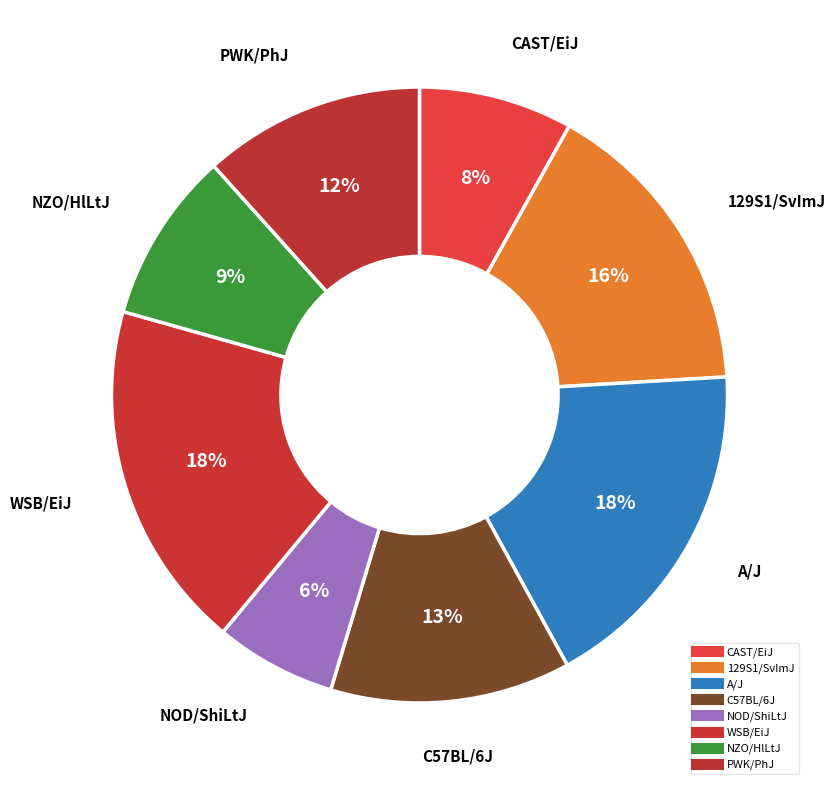

To the nearest percent, what is the average slice percentage?

13%